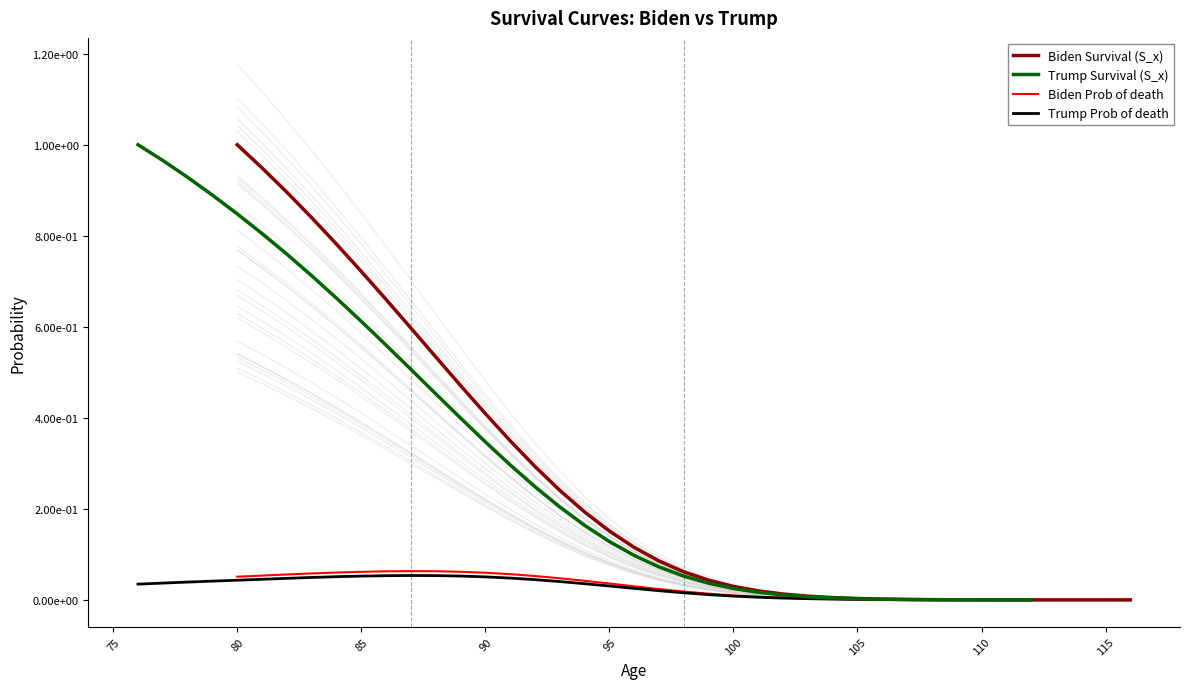

At how many categories does at least one series exceed 0?

37